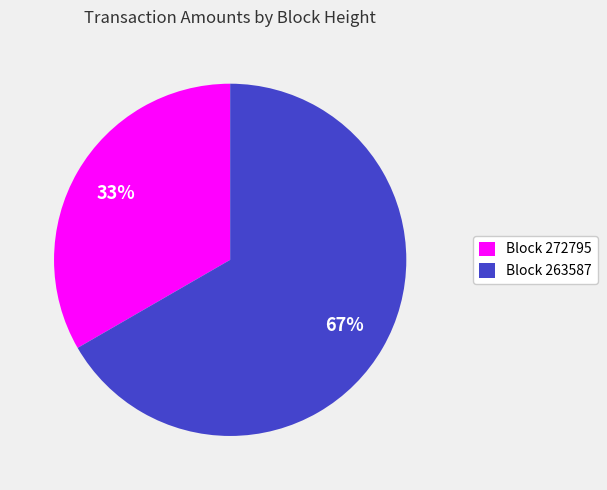

To the nearest percent, what is the average slice percentage?

50%